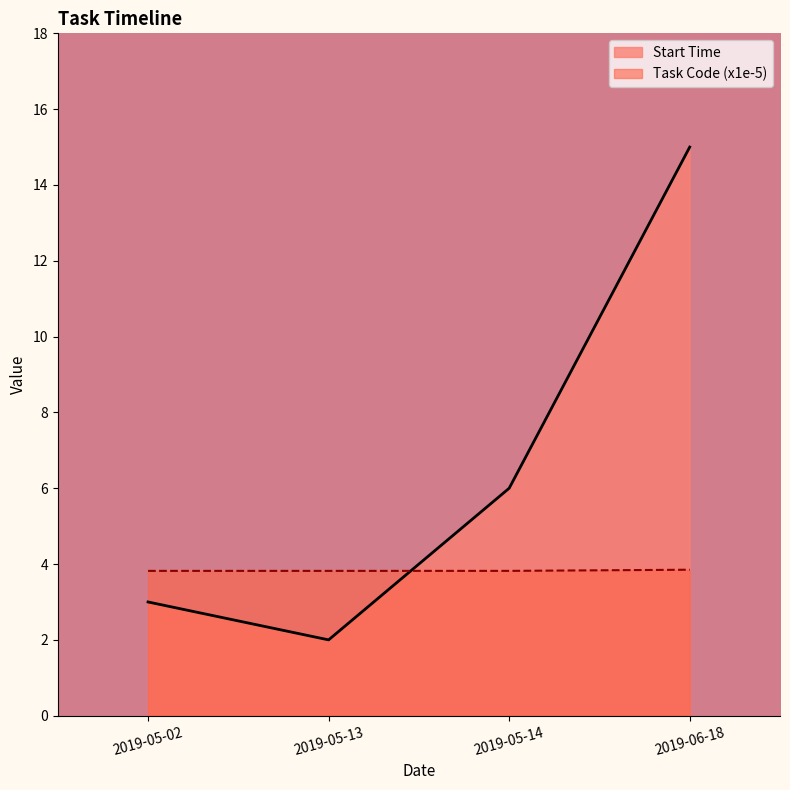

At which category does the chart reach its peak across all series?

2019-06-18